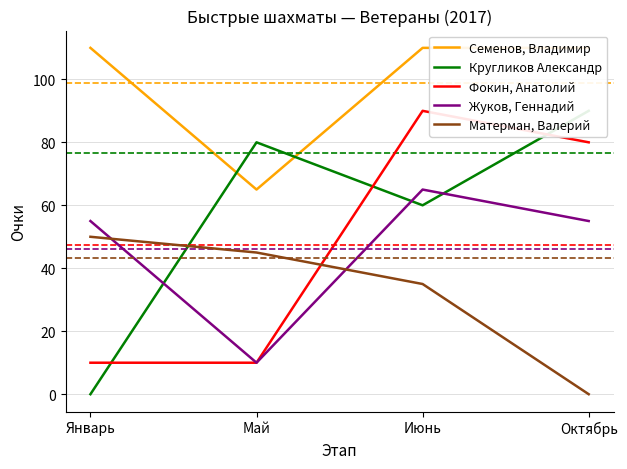

What are all the series names shown in the legend?

Семенов, Владимир, Кругликов Александр, Фокин, Анатолий, Жуков, Геннадий, Матерман, Валерий